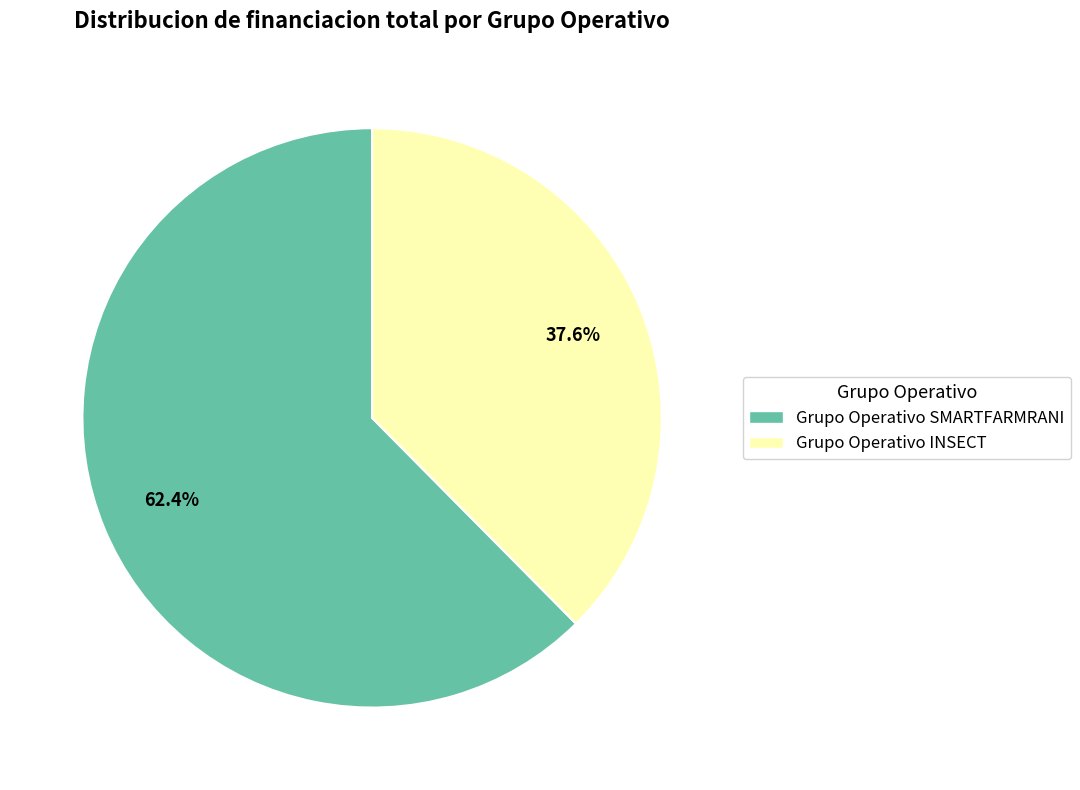

Rank the categories by value from highest to lowest.

Grupo Operativo SMARTFARMRANI, Grupo Operativo INSECT